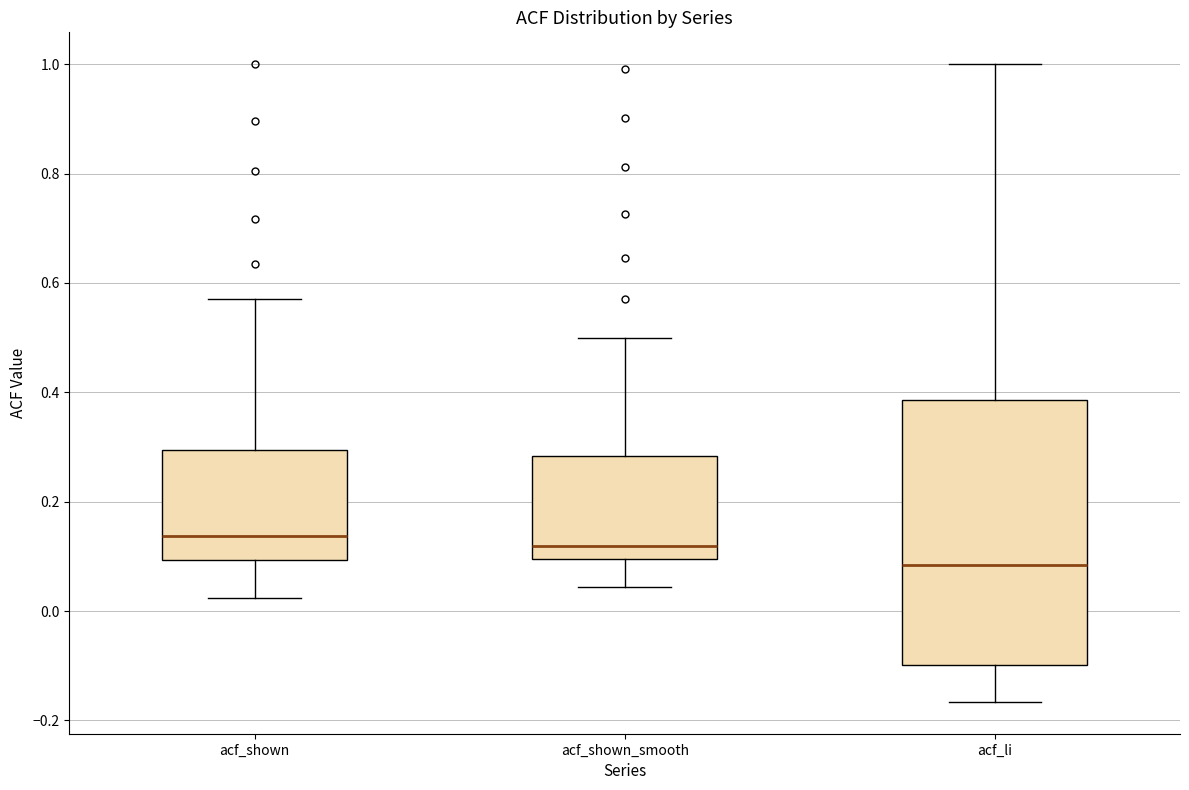

Reading left to right, read every box against the y-axis: the position of its median line, the range the box covers, and the ends of its whiskers. The values are not printed on the chart, so give them approximately, as read against the axis.

acf_shown: median 0.14, box 0.10 to 0.30, whiskers 0.02 to 0.58
acf_shown_smooth: median 0.12, box 0.10 to 0.28, whiskers 0.04 to 0.50
acf_li: median 0.08, box -0.10 to 0.38, whiskers -0.16 to 1.00